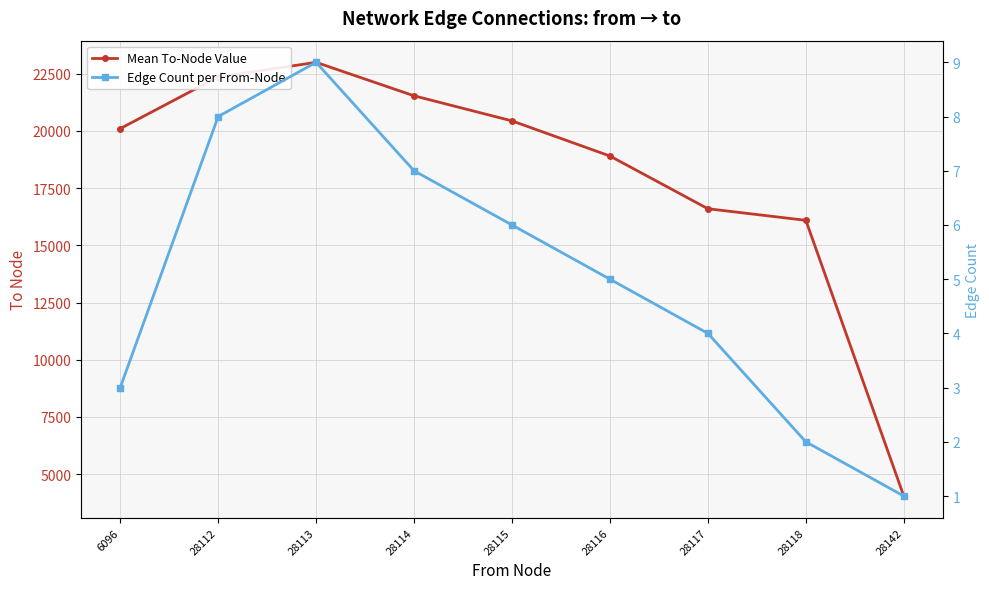

True or false: Mean To-Node Value has more than 0 points higher than both neighbors.

True